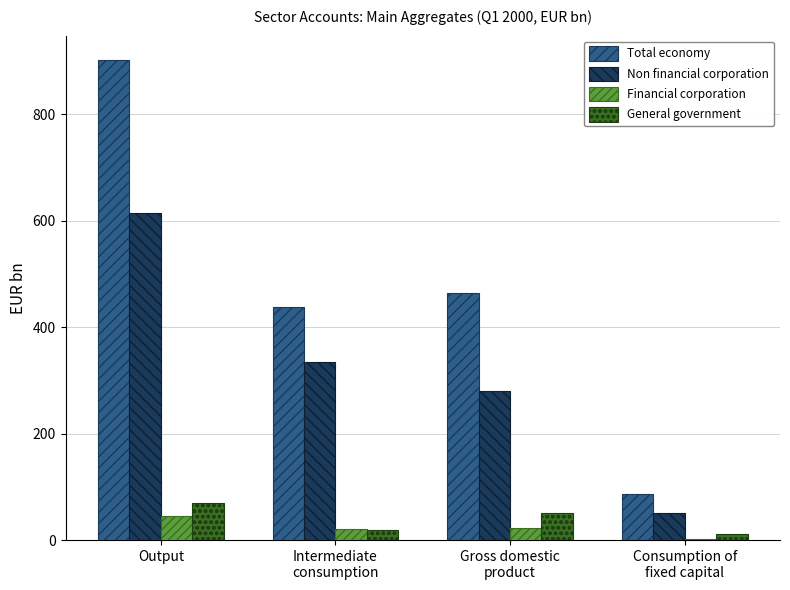

What is the sum of all Non financial corporation values?

1279.3